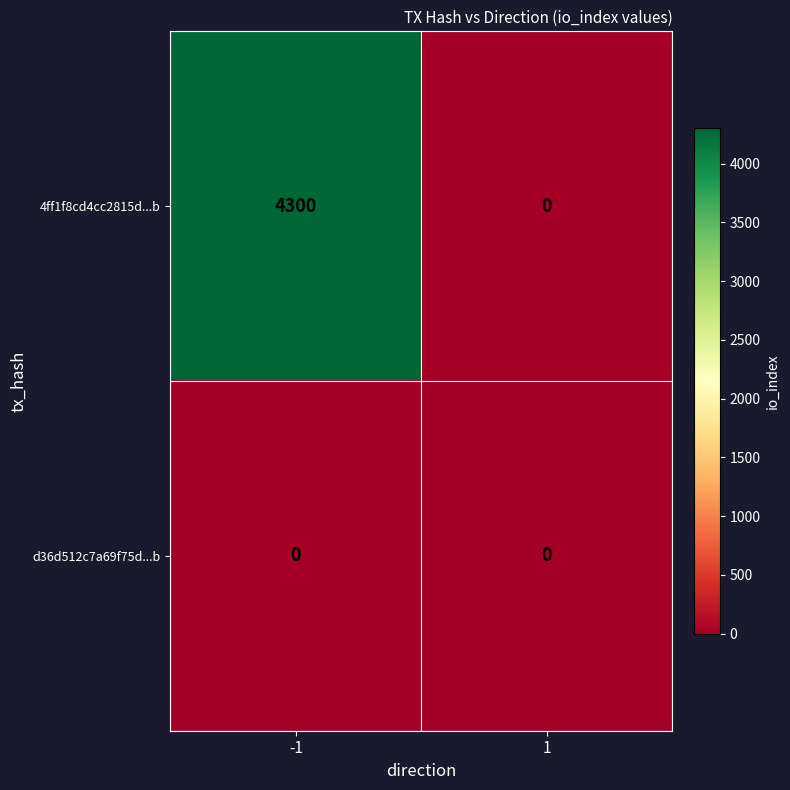

Which series has the widest spread of values?

4ff1f8cd4cc2815d...b